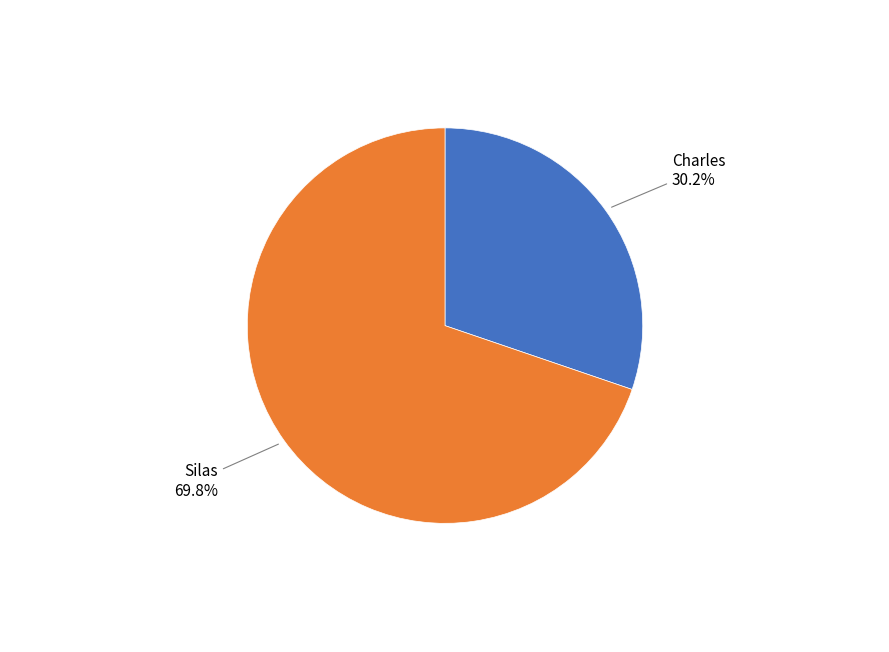

To the nearest percent, what is the average slice percentage?

50%